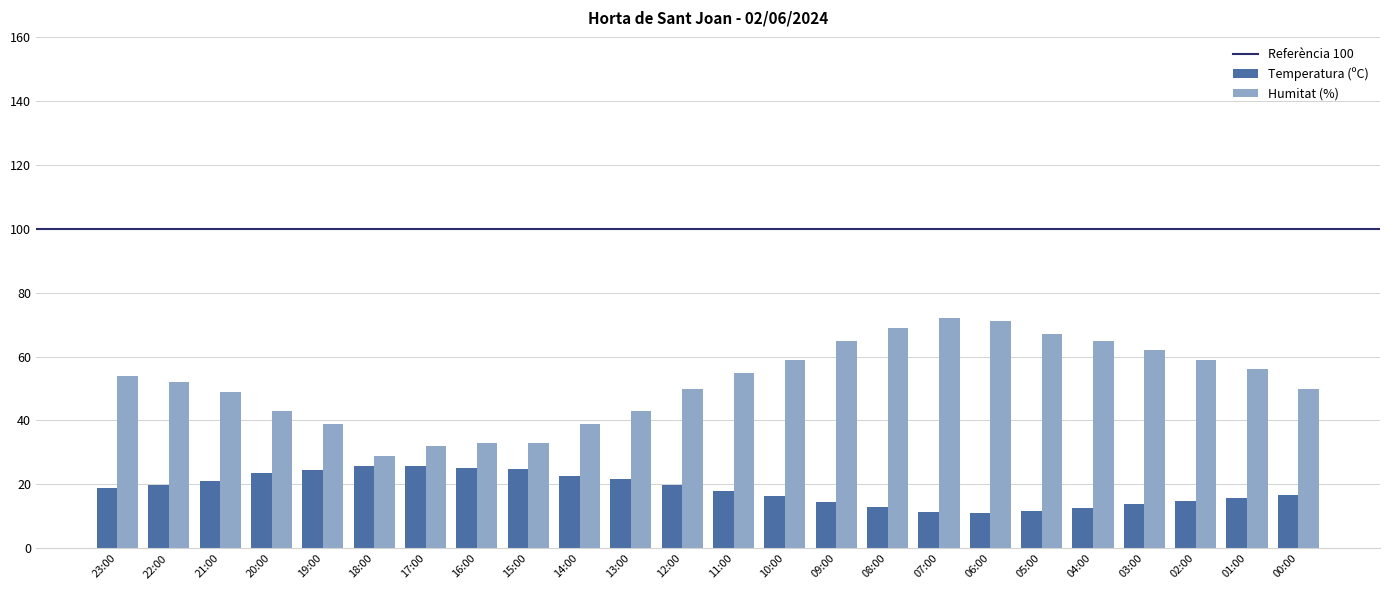

Which series has the largest total across all categories?

Humitat (%)